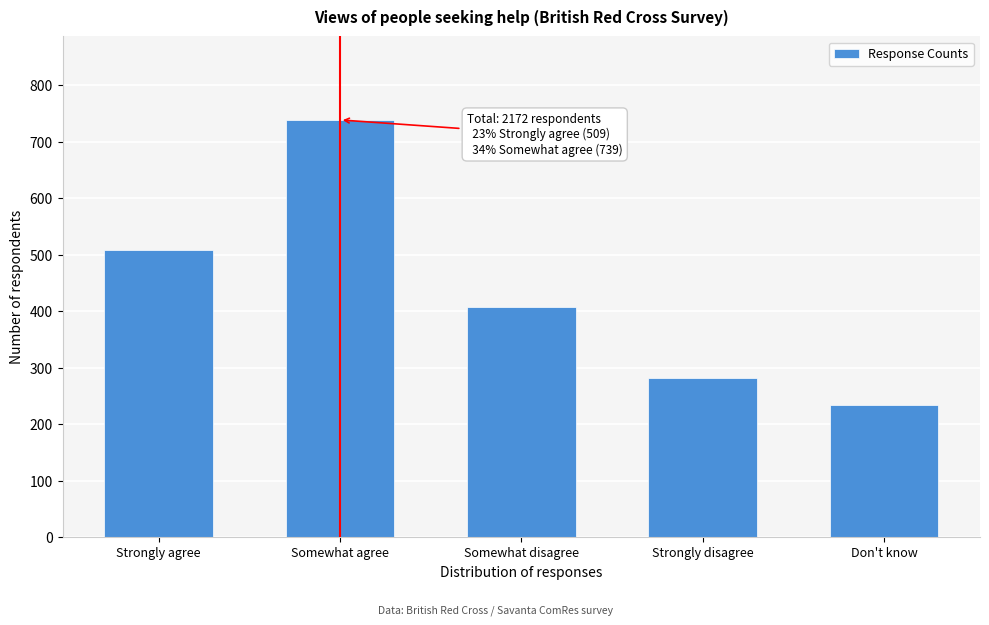

Reading left to right, extract all data points from this chart.

Strongly agree=509	Somewhat agree=739	Somewhat disagree=408	Strongly disagree=282	Don't know=234